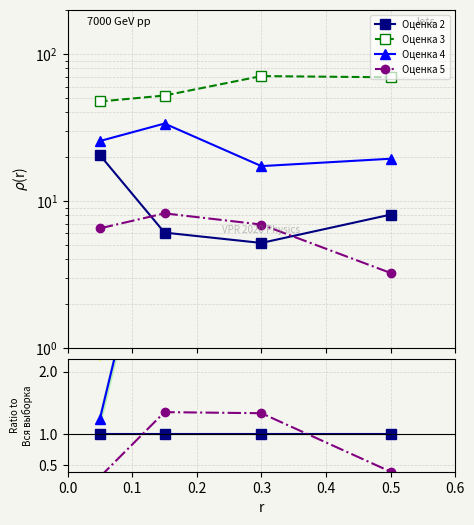

Read the Оценка 2 value at 0.0.

1.0